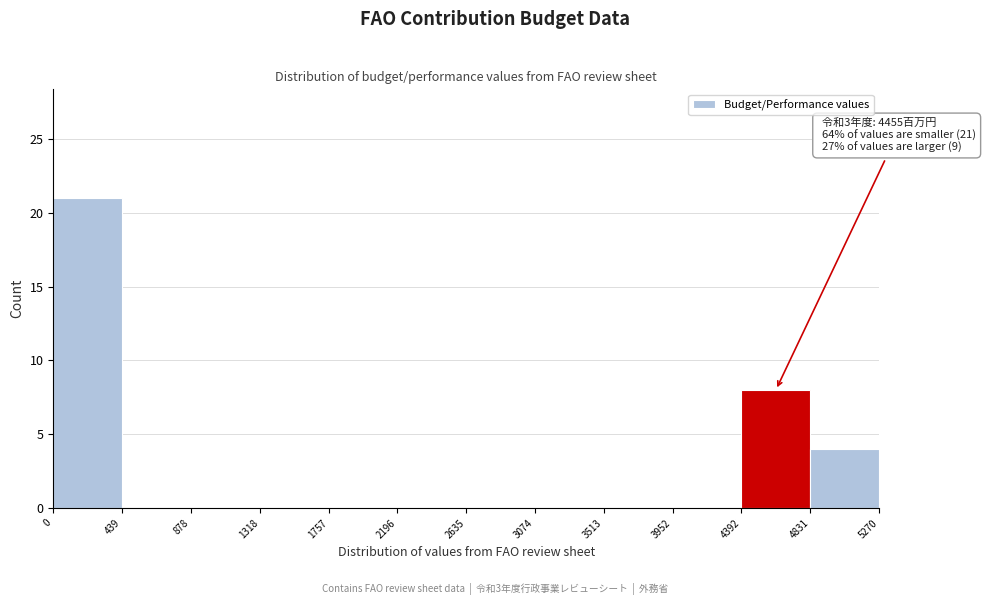

Over which range of the x-axis is the bar tallest?

0 to 439